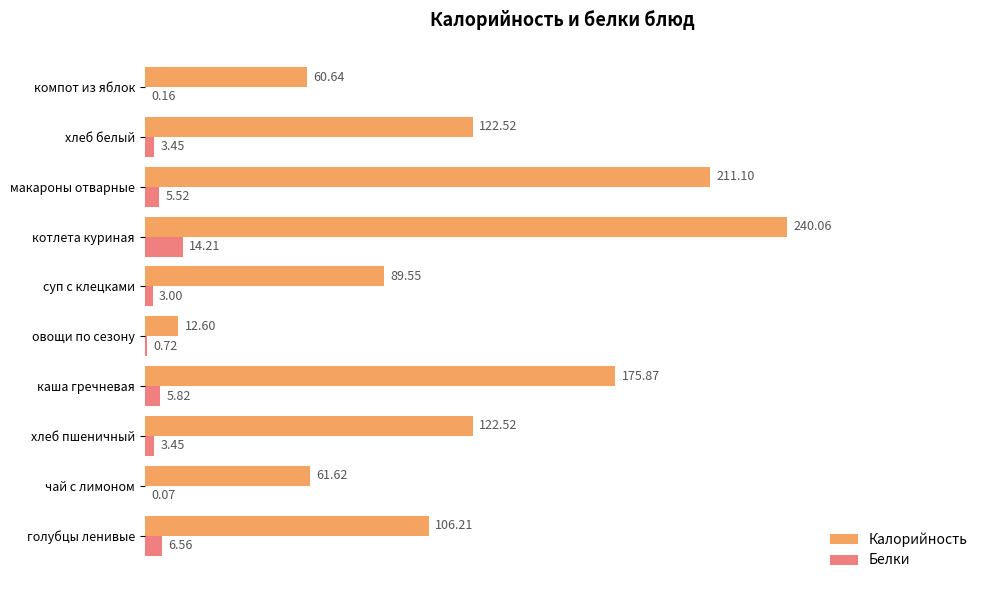

Between каша гречневая and овощи по сезону, which series saw the biggest shift?

Калорийность